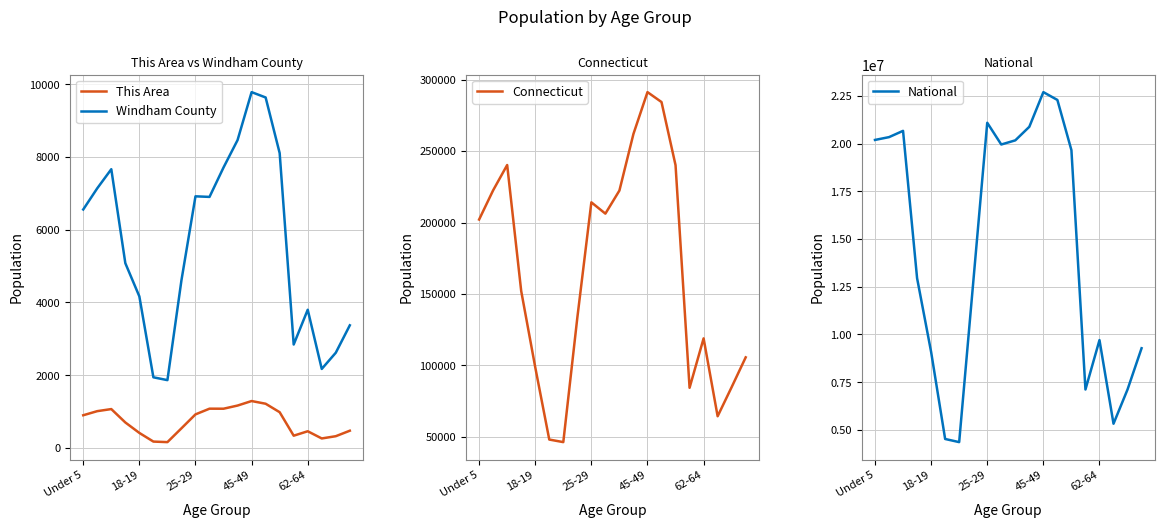

Which category has the highest value in the National series?

45-49